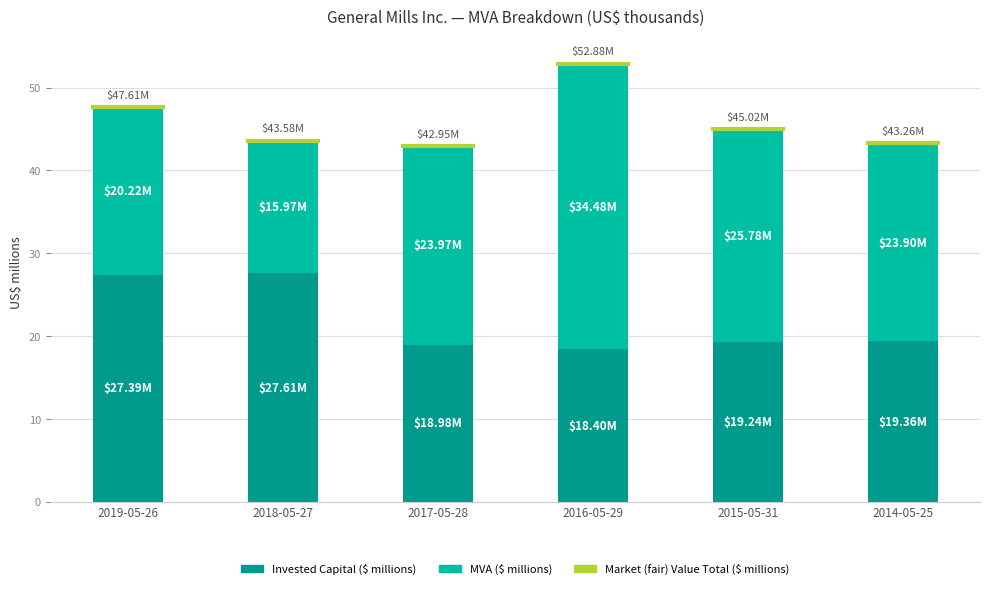

How many bars are there in total?

6